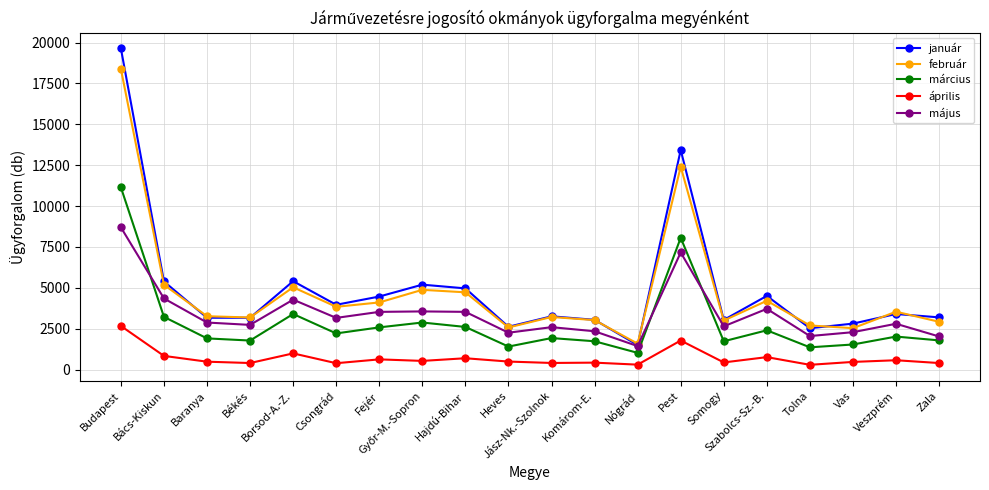

At which label does május first exceed 2873?

Budapest